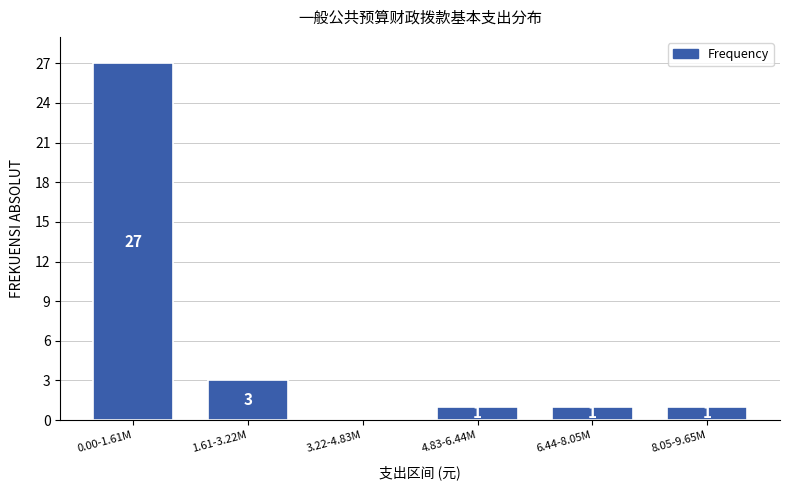

Reading left to right, list all the values displayed in this chart.

0.00-1.61M=27	1.61-3.22M=3	3.22-4.83M=0	4.83-6.44M=1	6.44-8.05M=1	8.05-9.65M=1